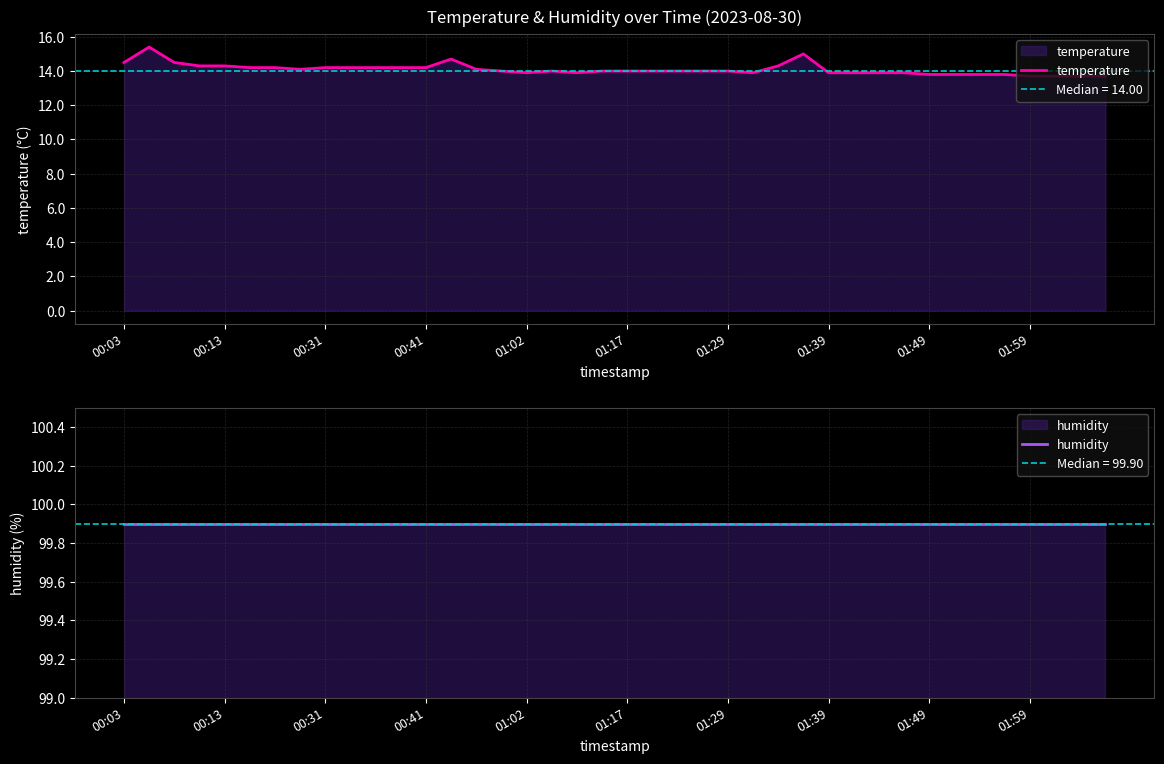

The value of temperature at 00:13 is 14.3. True or false?

True